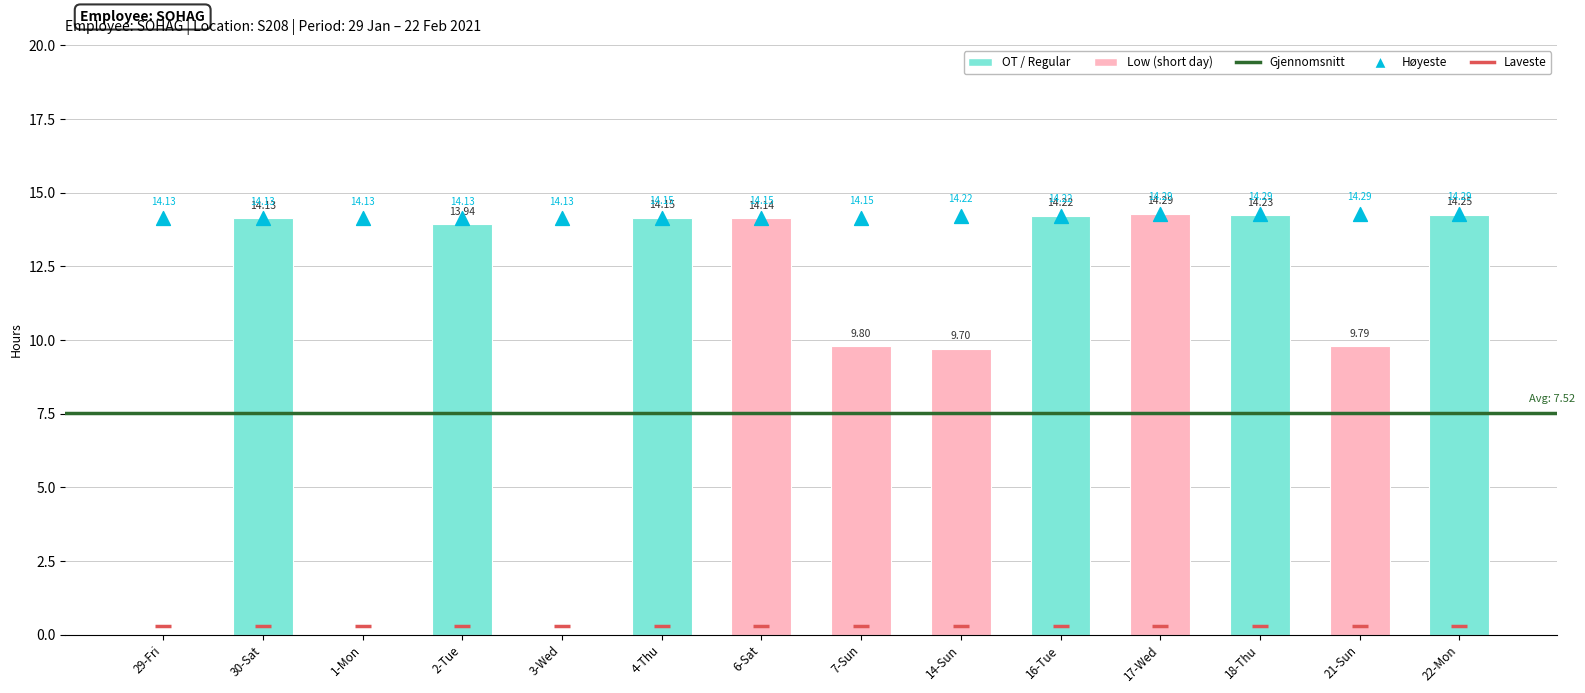

What is the total value across all series at 6-Sat?

14.1